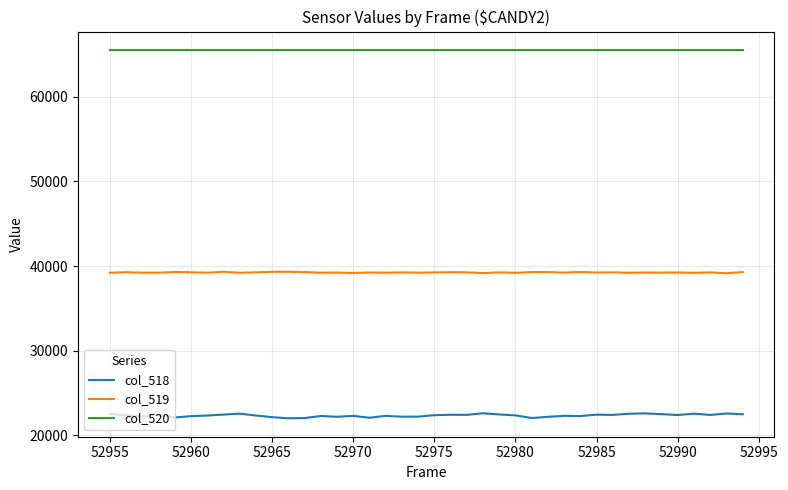

Which series has the widest spread of values?

col_518